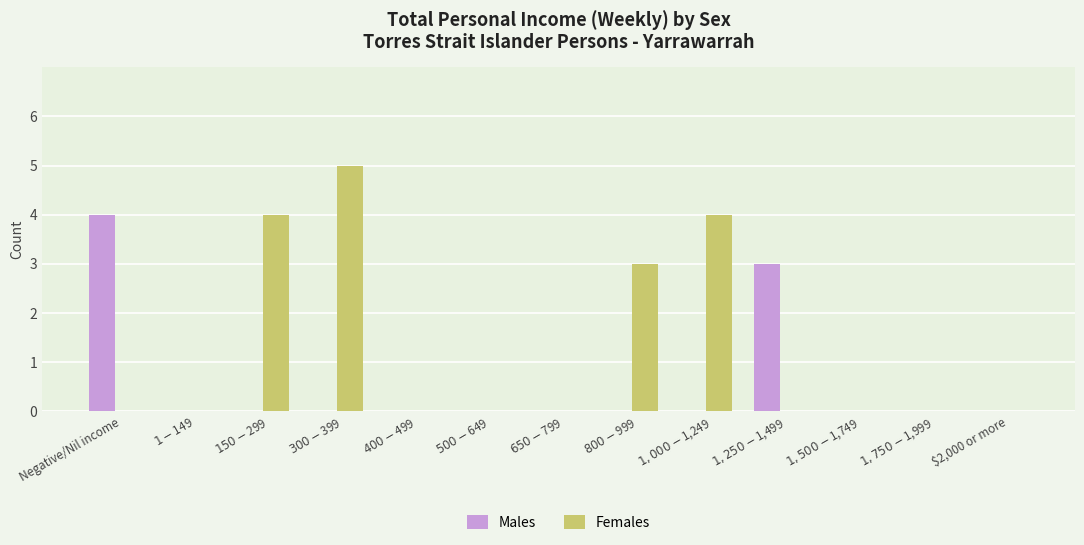

What is the maximum value shown in the chart?

5